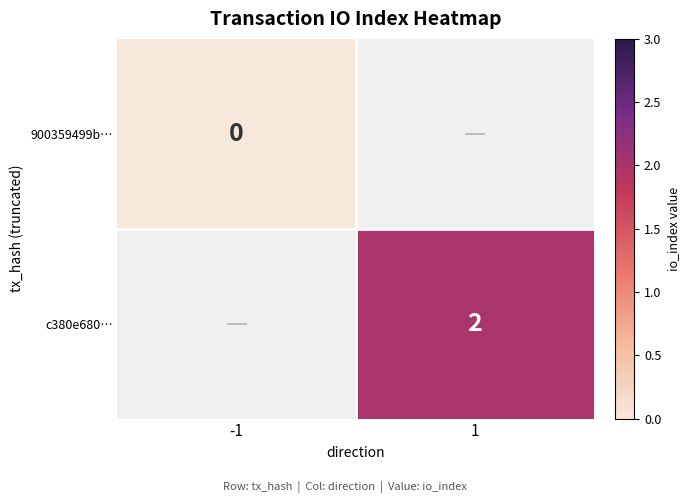

Is the value of c380e680… at 1 greater than the value of 900359499b… at -1?

Yes